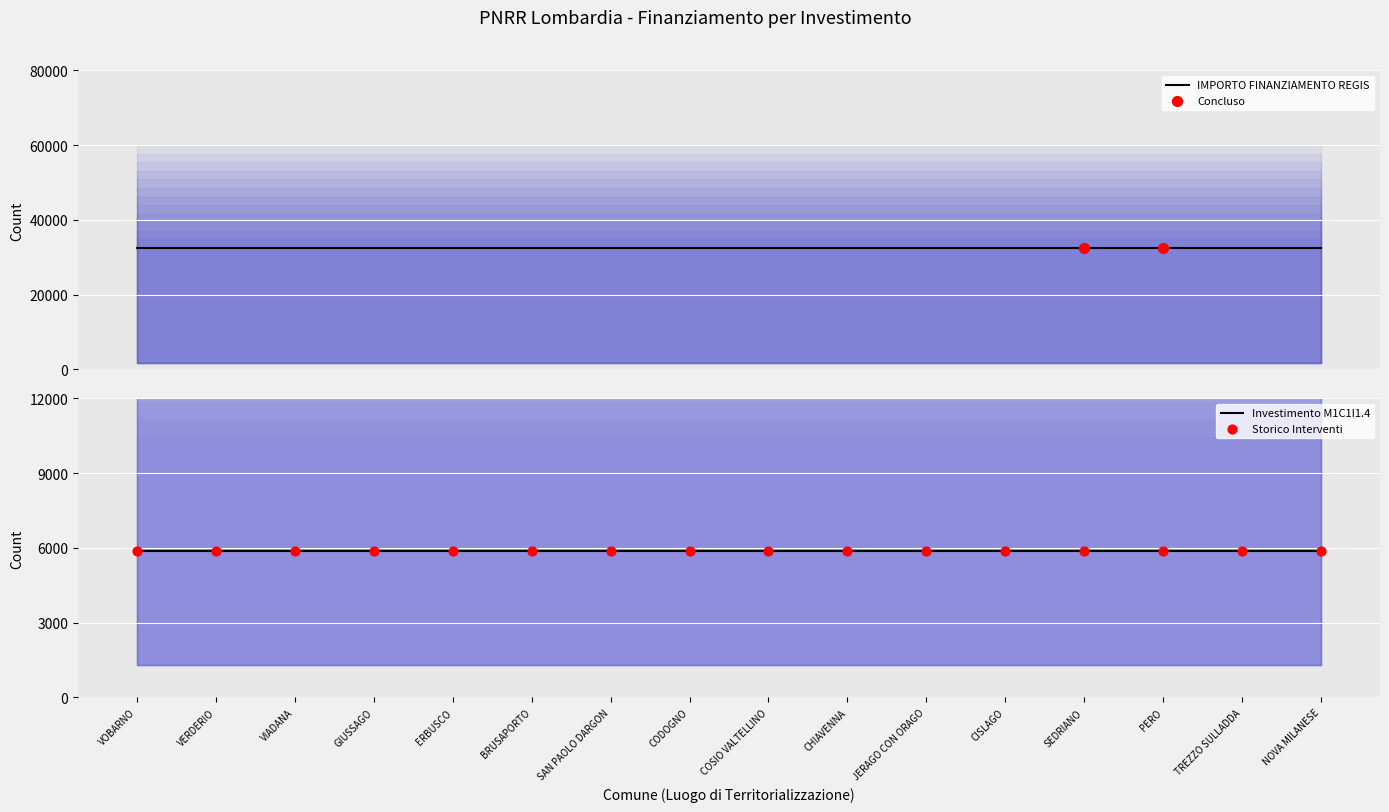

At how many categories does at least one series exceed 45562?

16